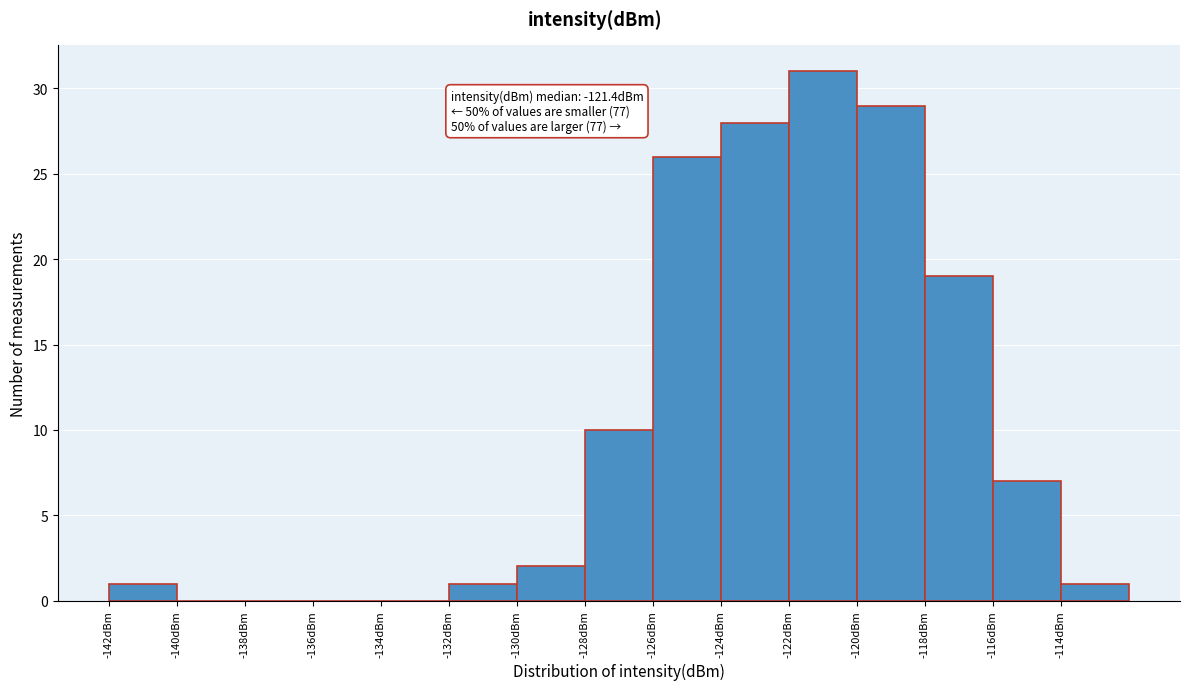

Which range on the x-axis has the tallest bar?

-122 to -120